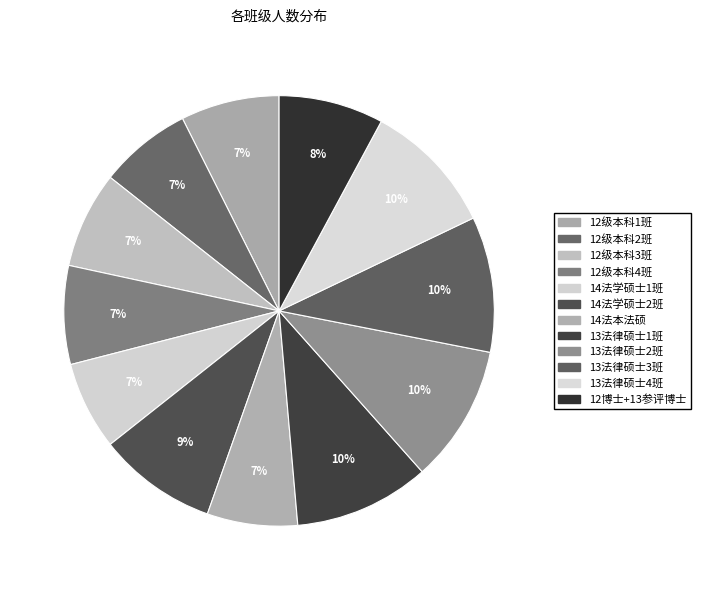

What percentage is the 14法学硕士2班 slice, to the nearest percent?

9%